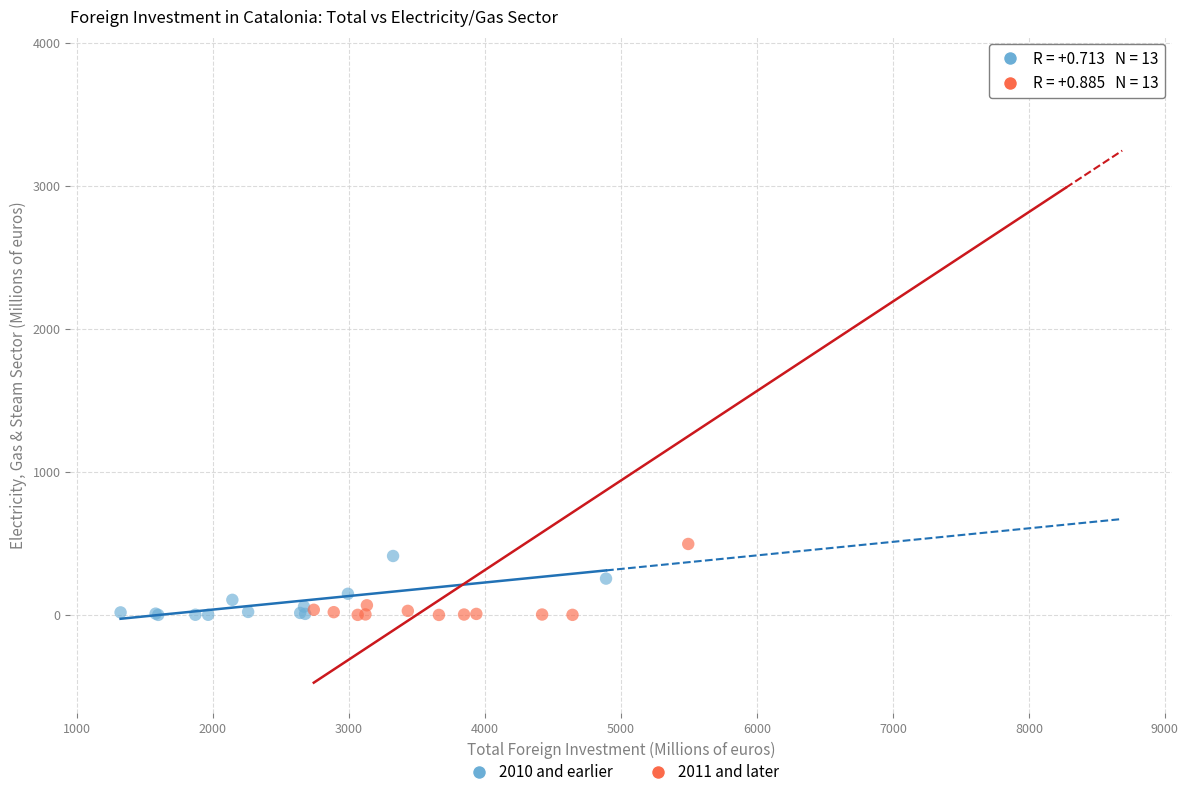

What are all the series names shown in the legend?

2010 and earlier, 2011 and later